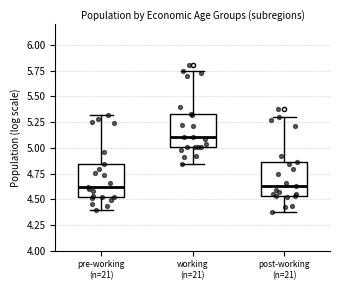

Reading left to right, transcribe this box plot: for each box, give where its median line is, the range the box spans, and where its two whiskers end, as read against the y-axis. The values are not printed on the chart, so give them approximately, as read against the axis.

pre-working (n=21): median 4.60, box 4.50 to 4.85, whiskers 4.40 to 5.30
working (n=21): median 5.10, box 5.00 to 5.35, whiskers 4.85 to 5.75
post-working (n=21): median 4.65, box 4.55 to 4.85, whiskers 4.35 to 5.30